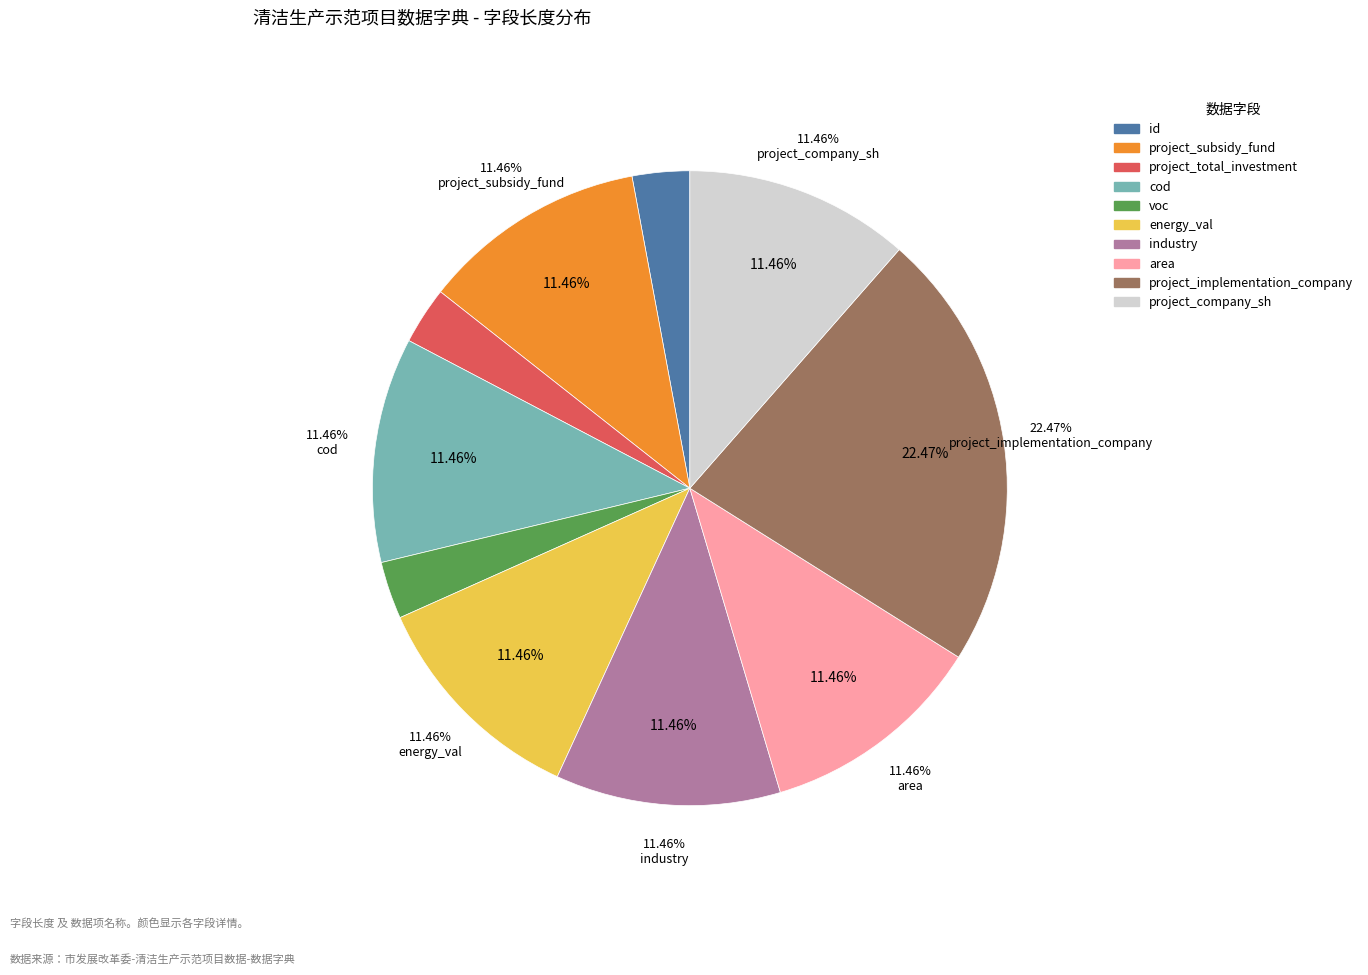

Is it true that cod is 1% of the pie?

False